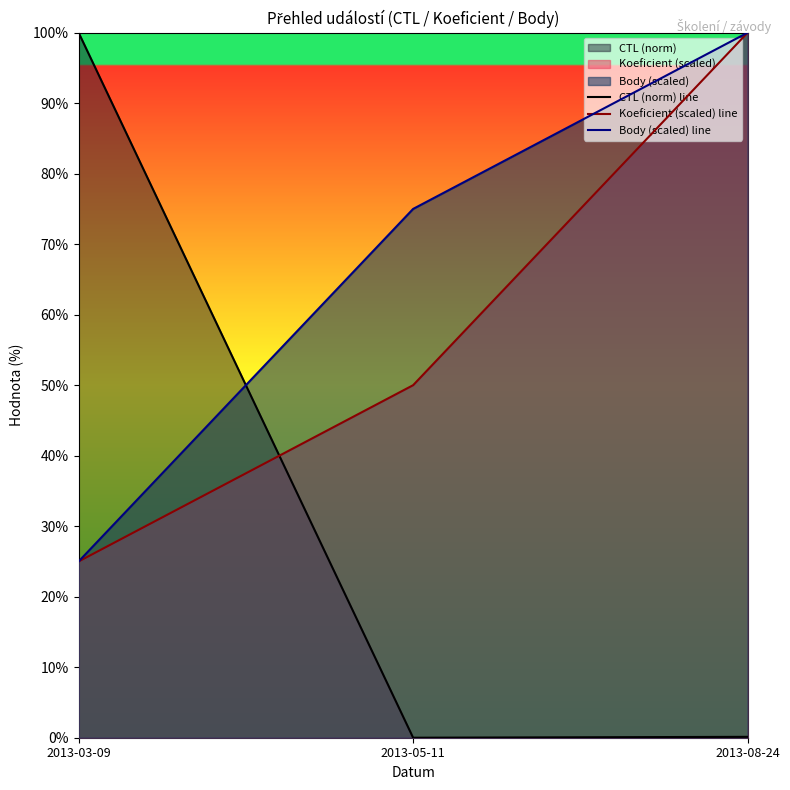

What are all the series names shown in the legend?

CTL (norm) line, Koeficient (scaled) line, Body (scaled) line